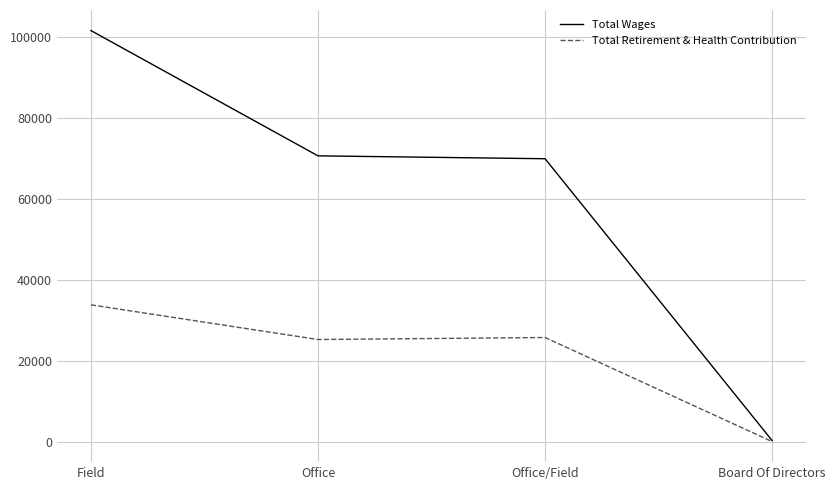

What is the total value across all series at Field?

135354